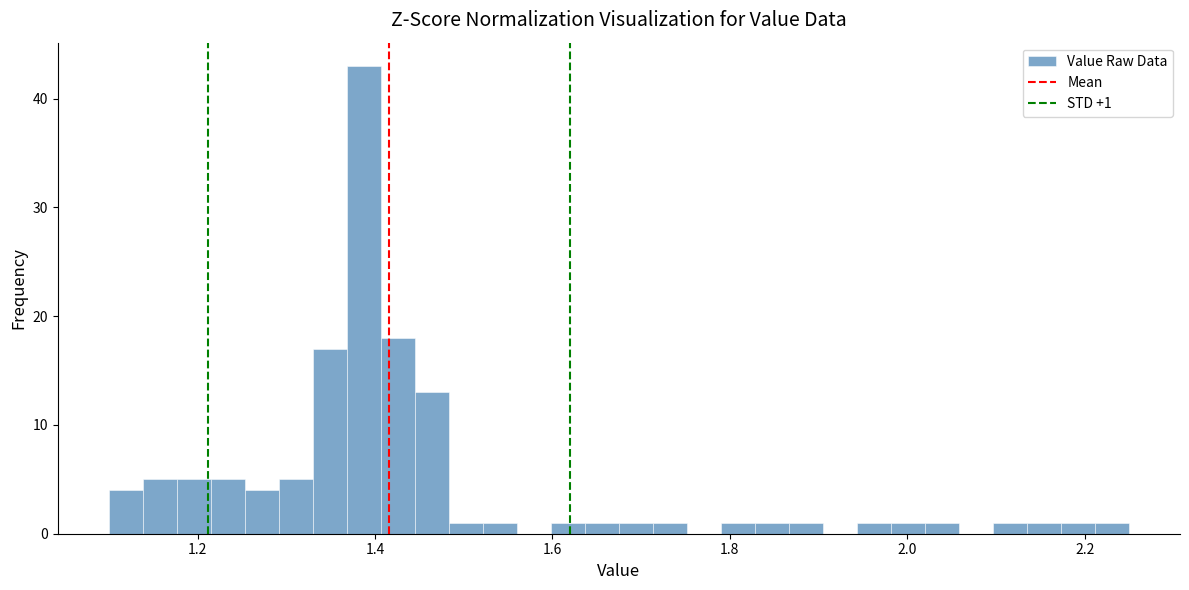

Read against the x-axis, roughly where is the centre of the tallest bar?

1.38